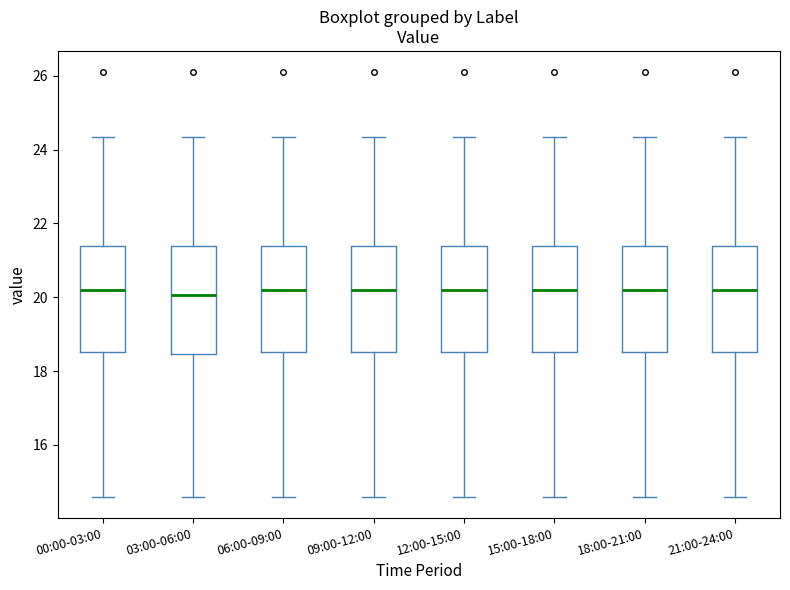

Where does the upper whisker of the box for 15:00-18:00 end on the y-axis? The values are not printed on the chart, so give them approximately, as read against the axis.

24.4